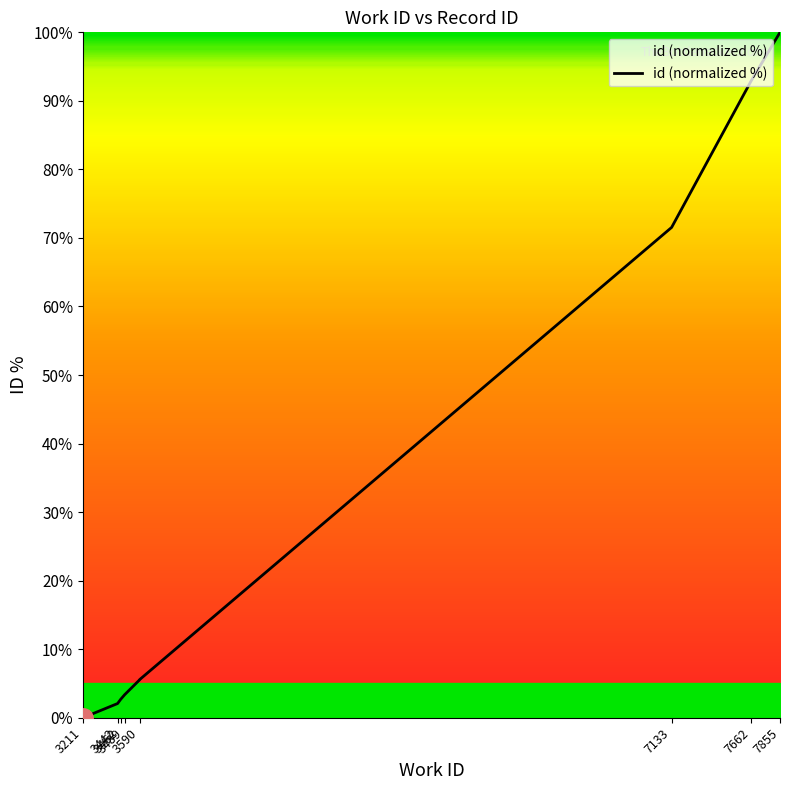

Does the chart display data point markers on the line(s)?

No